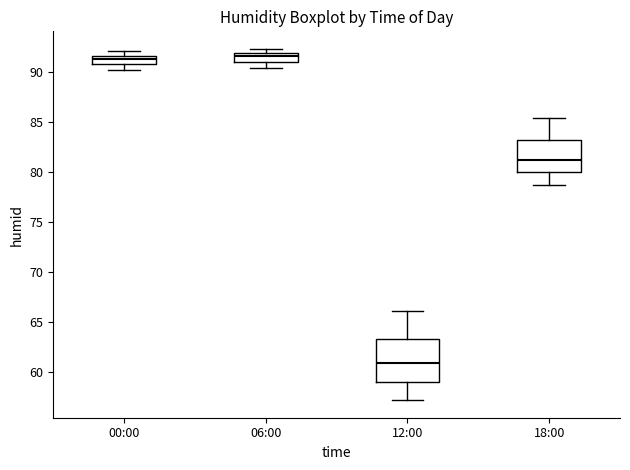

Reading left to right, transcribe this box plot: for each box, give where its median line is, the range the box spans, and where its two whiskers end, as read against the y-axis. The values are not printed on the chart, so give them approximately, as read against the axis.

00:00: median 91.5 (inside the box), box 91.0 to 91.5, whiskers 90.0 to 92.0
06:00: median 91.5, box 91.0 to 92.0, whiskers 90.5 to 92.5
12:00: median 61.0, box 59.0 to 63.5, whiskers 57.0 to 66.0
18:00: median 81.0, box 80.0 to 83.0, whiskers 78.5 to 85.5